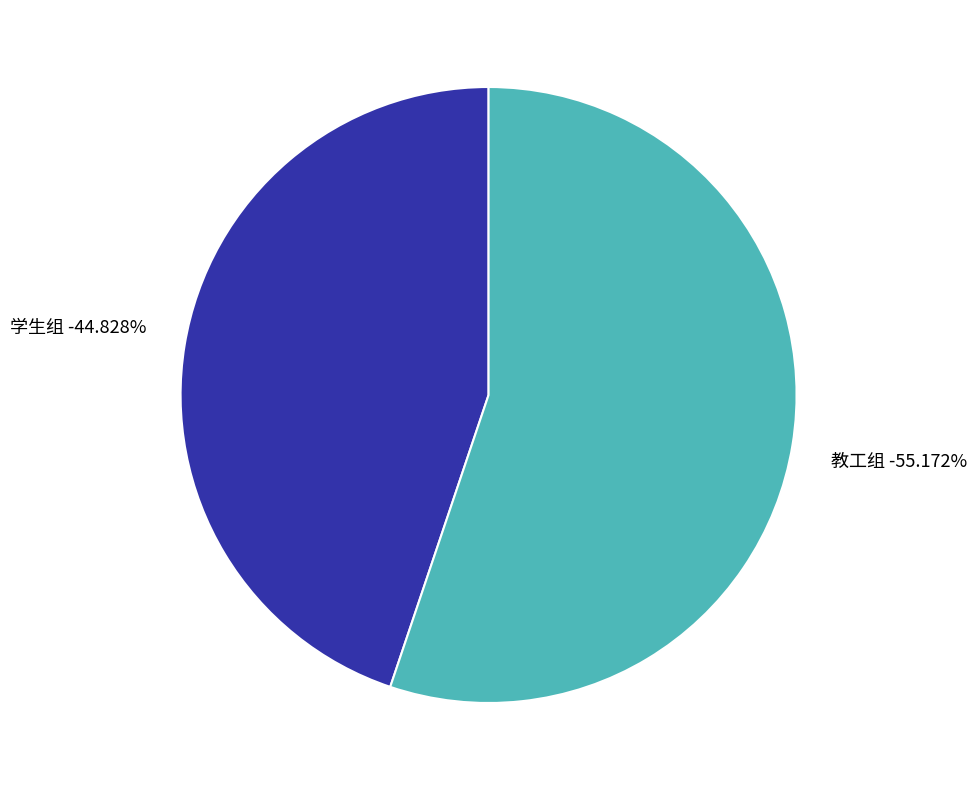

Combined, what portion of the pie is 教工组 and 学生组?

100.0%